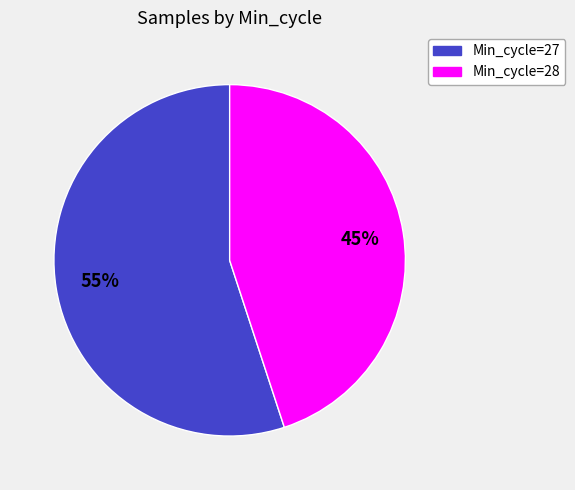

The Min_cycle=28 slice represents 45% of the pie. True or false?

True